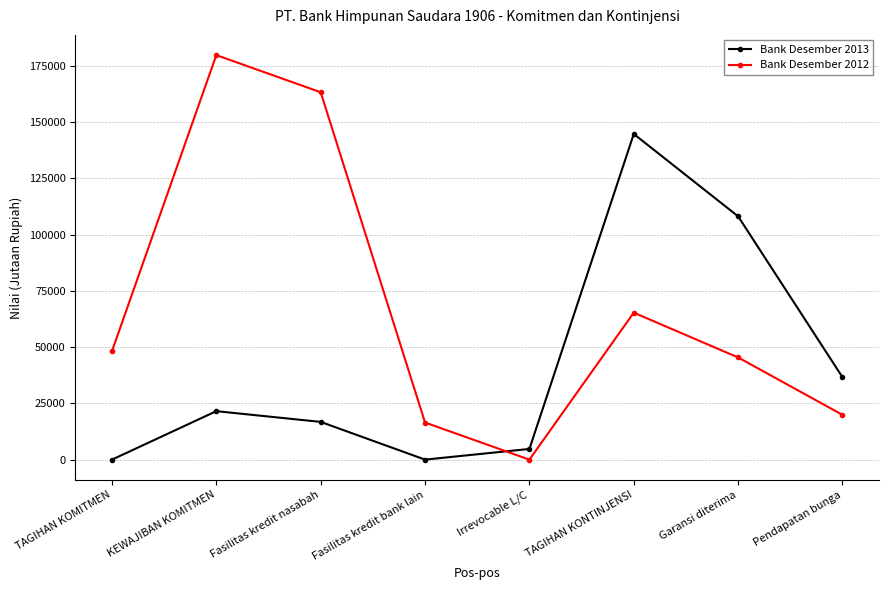

Rank the series by their maximum value, from lowest to highest.

Bank Desember 2013, Bank Desember 2012